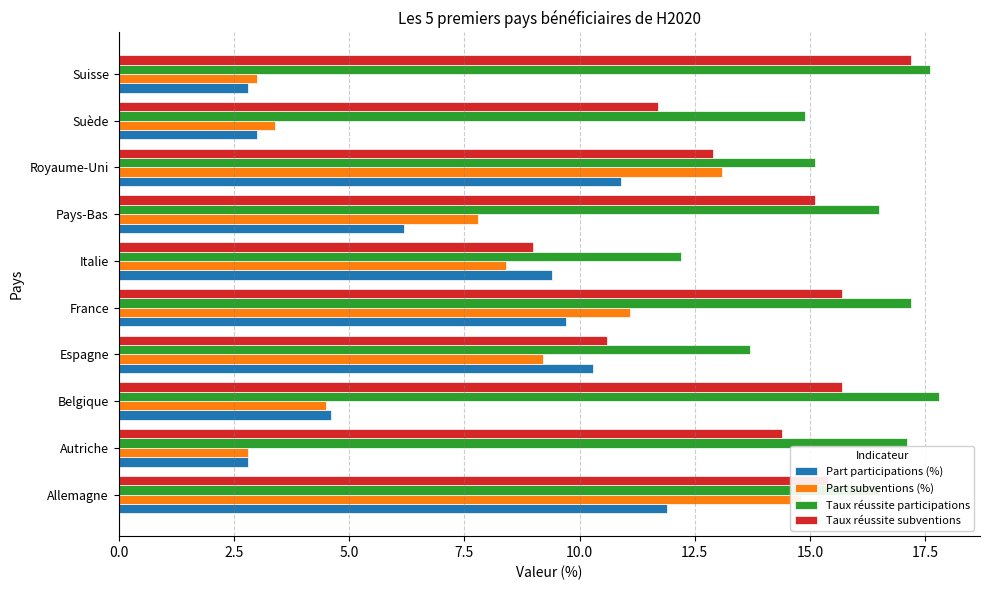

List the labels in order of Taux réussite subventions value, smallest first.

12.5, 7.5, 20.0, 17.5, 2.5, 15.0, 0.0, 5.0, 10.0, 9